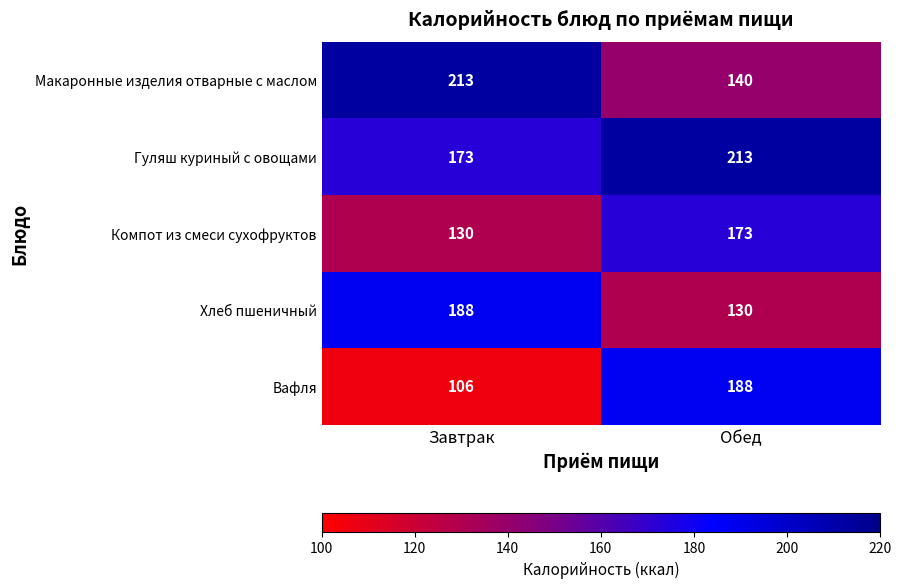

How many categories are shown in the chart?

2